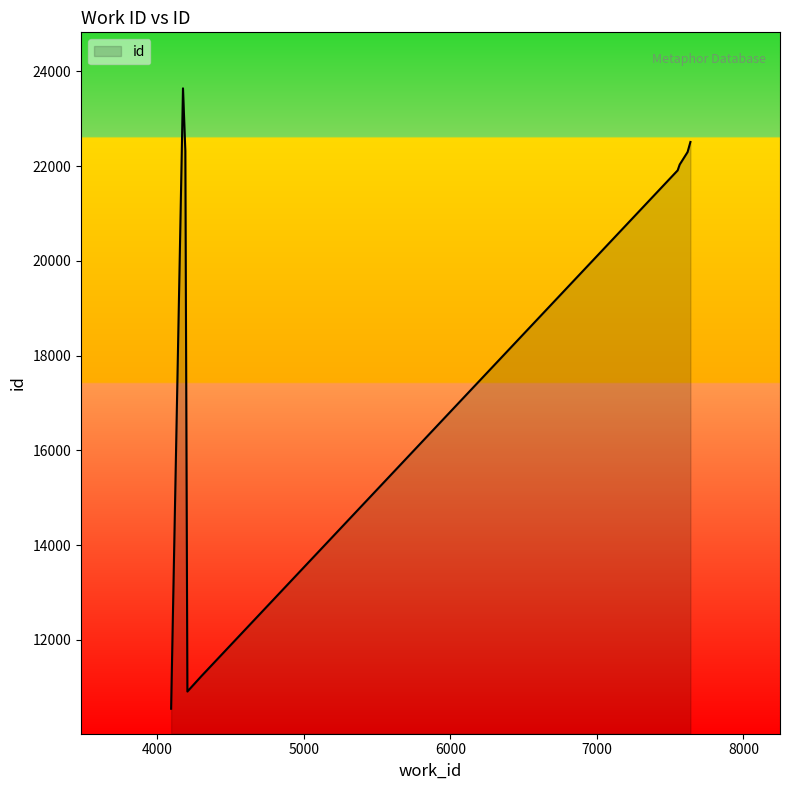

What is the label of the 4th point from the left?

7551